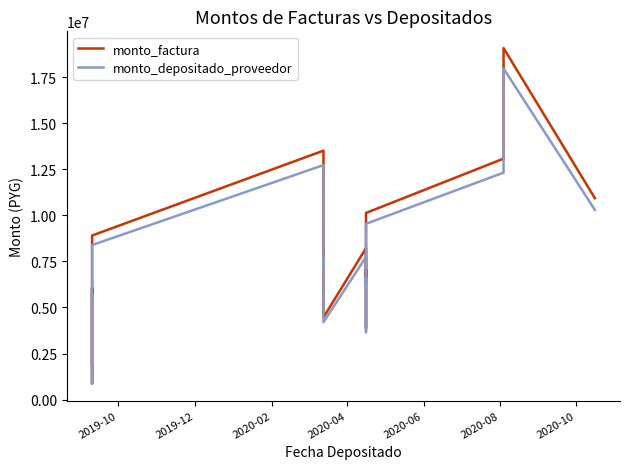

In monto_factura, how many points are lower than both neighbors (excluding endpoints)?

5